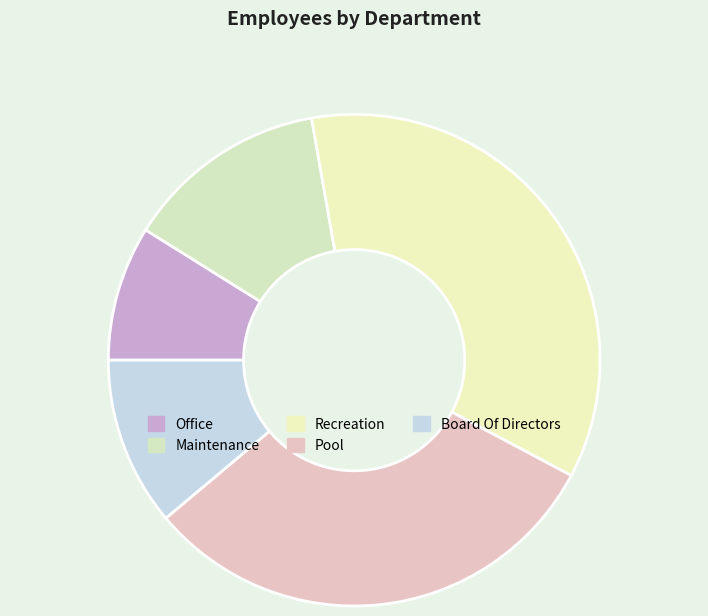

Approximately how many times larger is the value at Board Of Directors compared to Office?

1.2